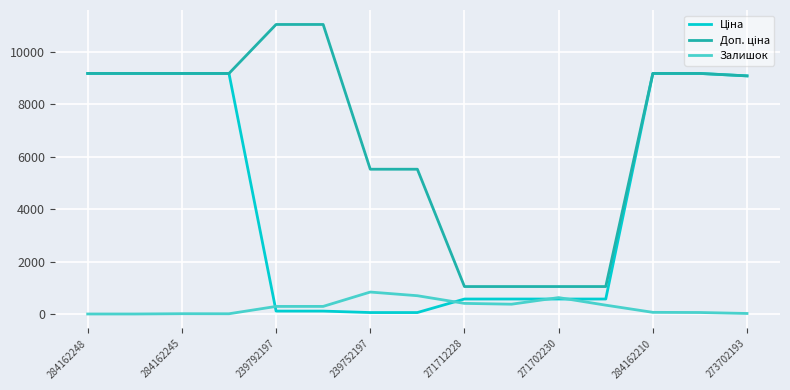

What is the maximum value shown in the chart?

11055.0